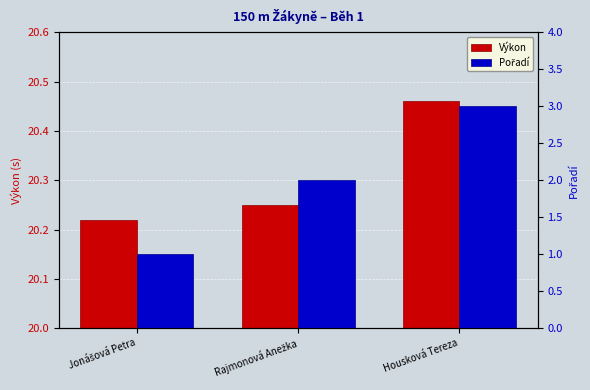

Which category has the lowest value across all series?

Jonášová Petra